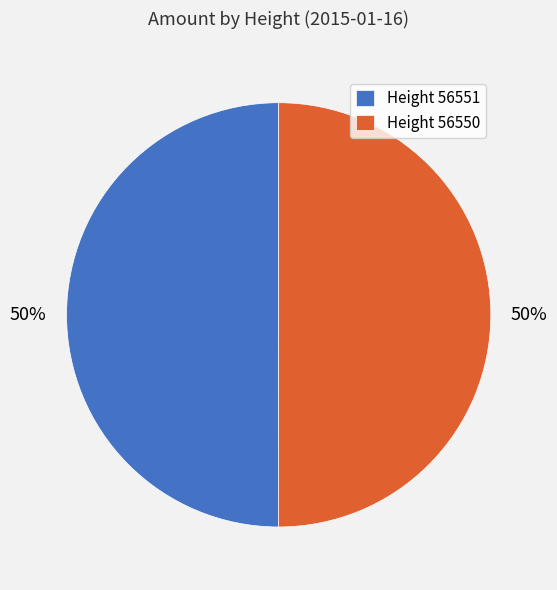

True or false: Height 56551 accounts for 38% of the total.

False